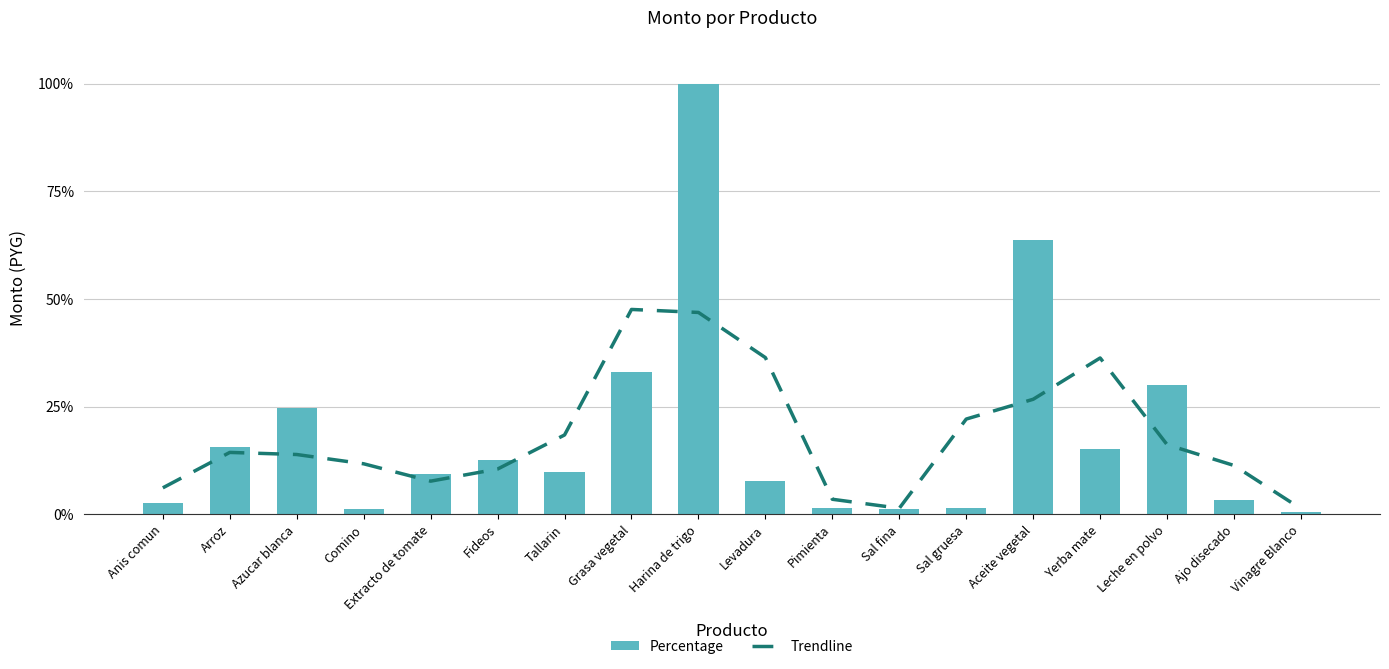

What position from the right is Levadura?

9